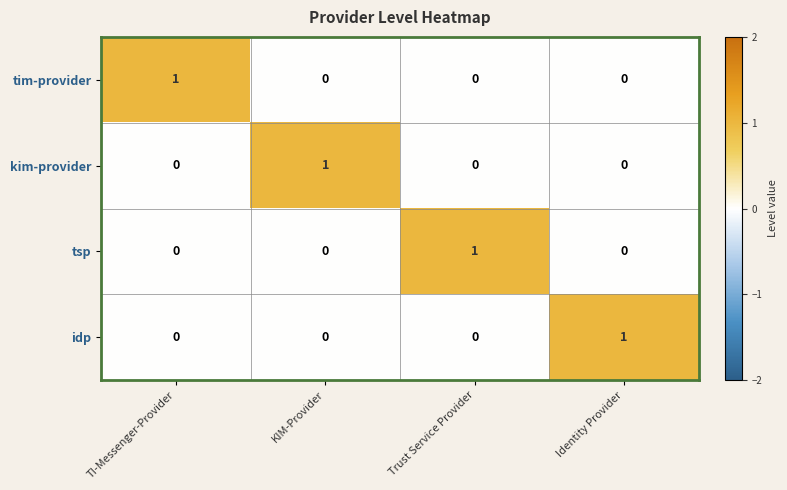

The value of kim-provider at KIM-Provider is 1. True or false?

True